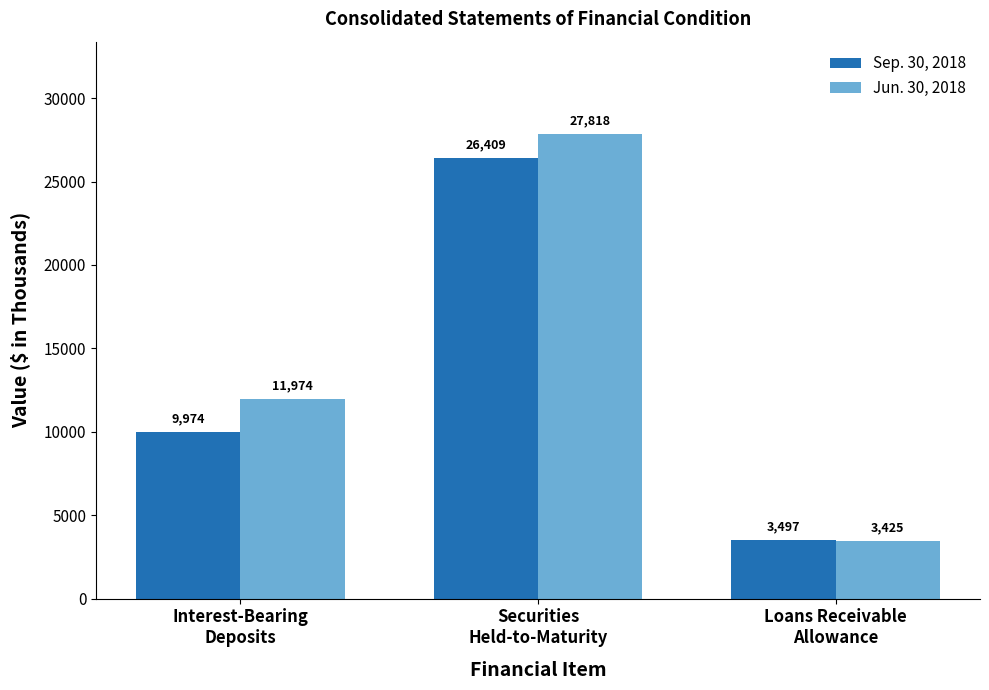

What is the total value across all series at Interest-Bearing
Deposits?

21948